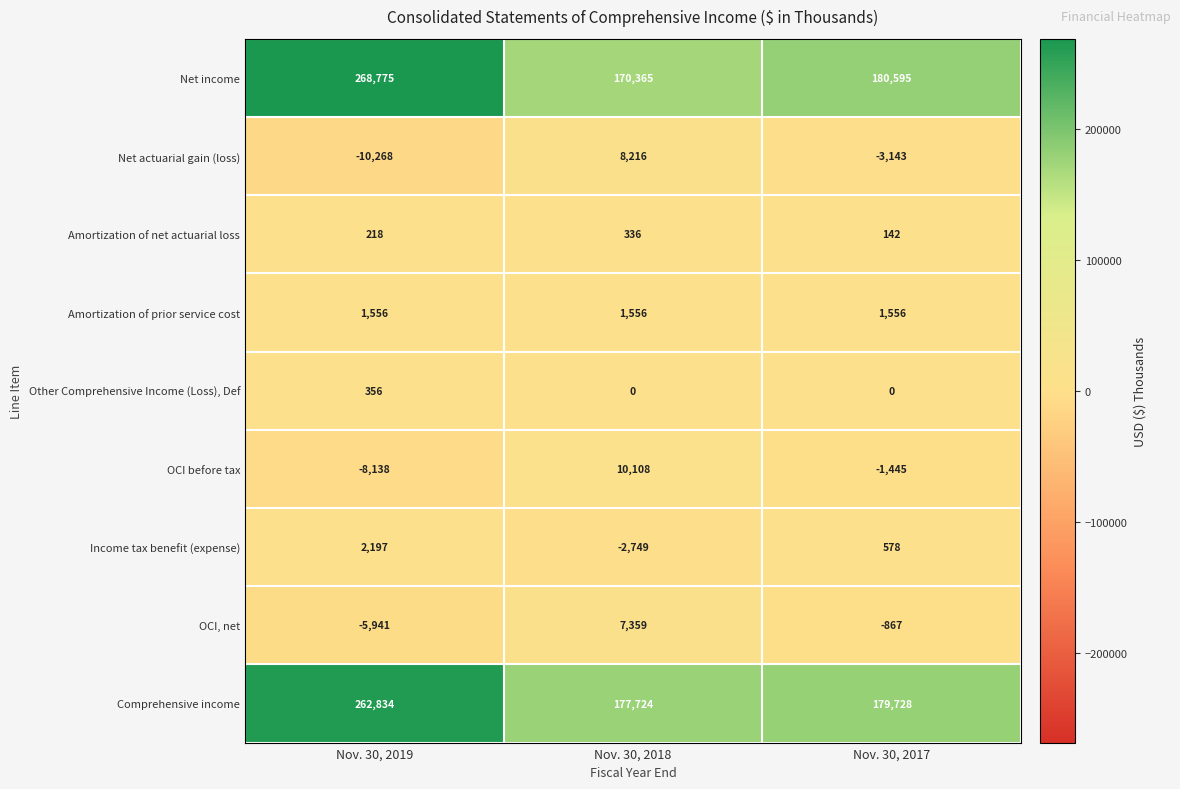

True or false: Amortization of net actuarial loss has a value of 218 at Nov. 30, 2019.

True